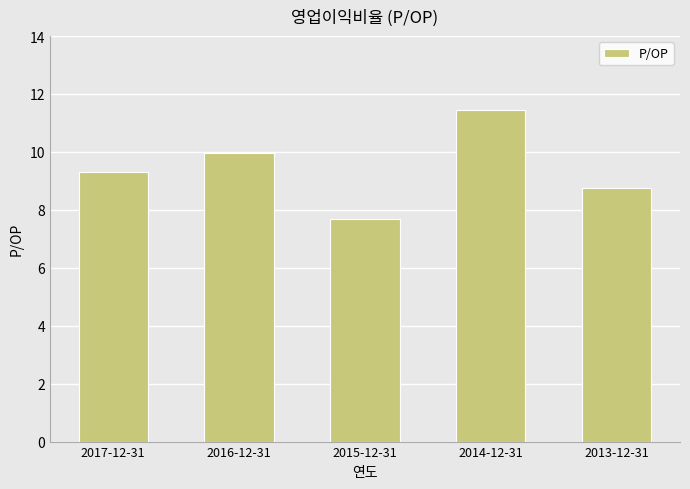

What is the change in value from 2014-12-31 to 2013-12-31?

-2.7